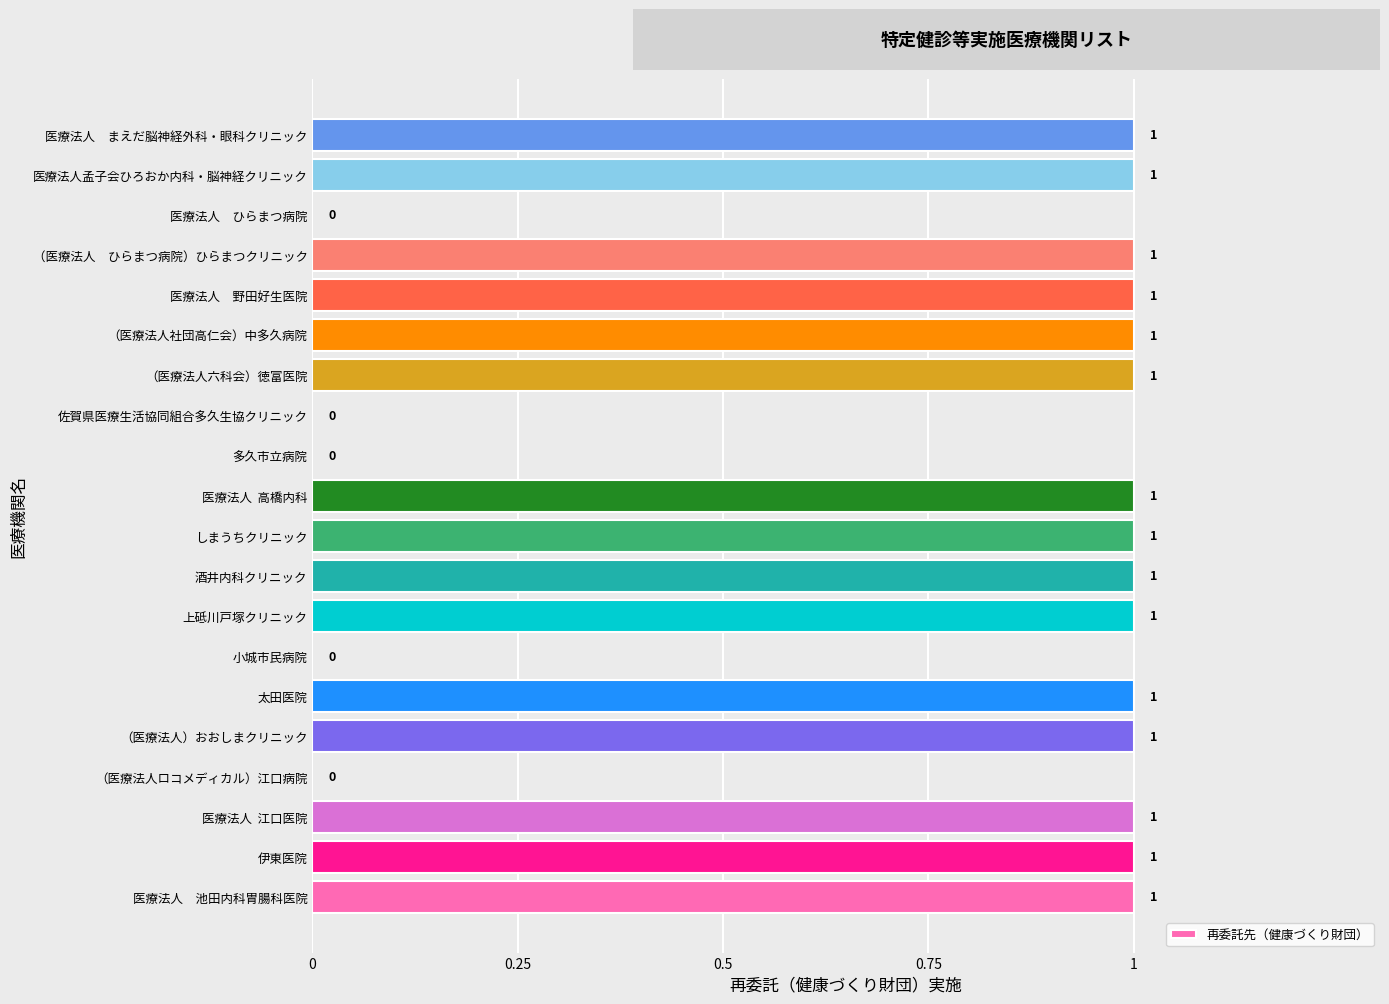

How many values are between 1 and 2?

15